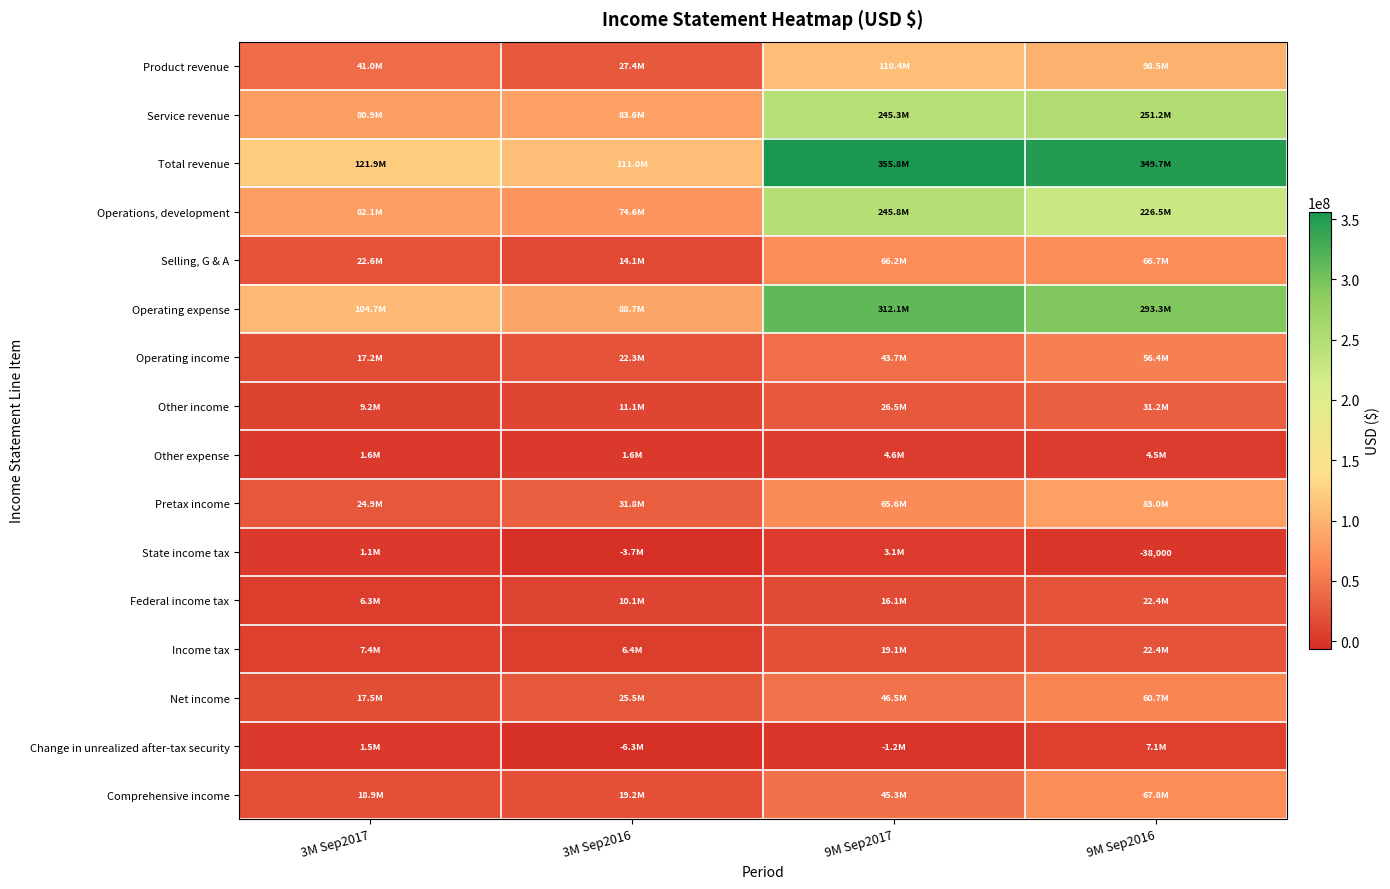

The value of State income tax at 9M Sep2016 is -24590. True or false?

False